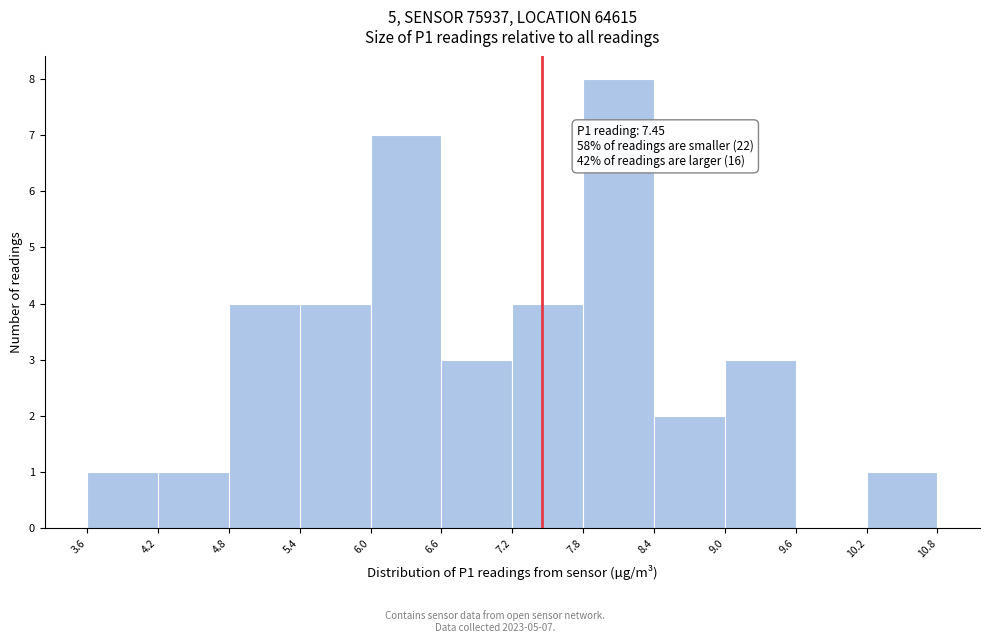

Over which range of the x-axis is the bar tallest?

7.8 to 8.4